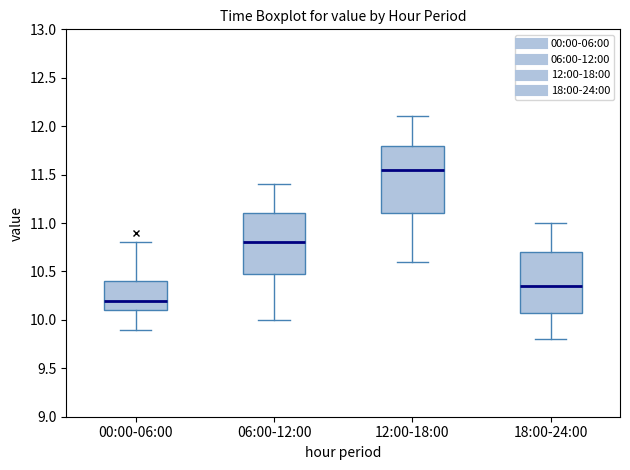

Reading left to right, transcribe this box plot: for each box, give where its median line is, the range the box spans, and where its two whiskers end, as read against the y-axis. The values are not printed on the chart, so give them approximately, as read against the axis.

00:00-06:00: median 10.20, box 10.10 to 10.40, whiskers 9.90 to 10.80
06:00-12:00: median 10.80, box 10.50 to 11.10, whiskers 10.00 to 11.40
12:00-18:00: median 11.55, box 11.10 to 11.80, whiskers 10.60 to 12.10
18:00-24:00: median 10.35, box 10.10 to 10.70, whiskers 9.80 to 11.00